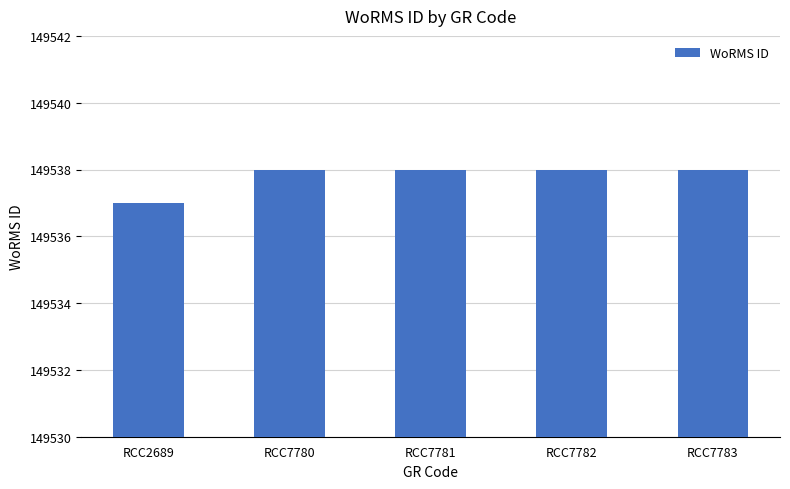

Between RCC7782 and RCC2689, which is larger?

RCC7782